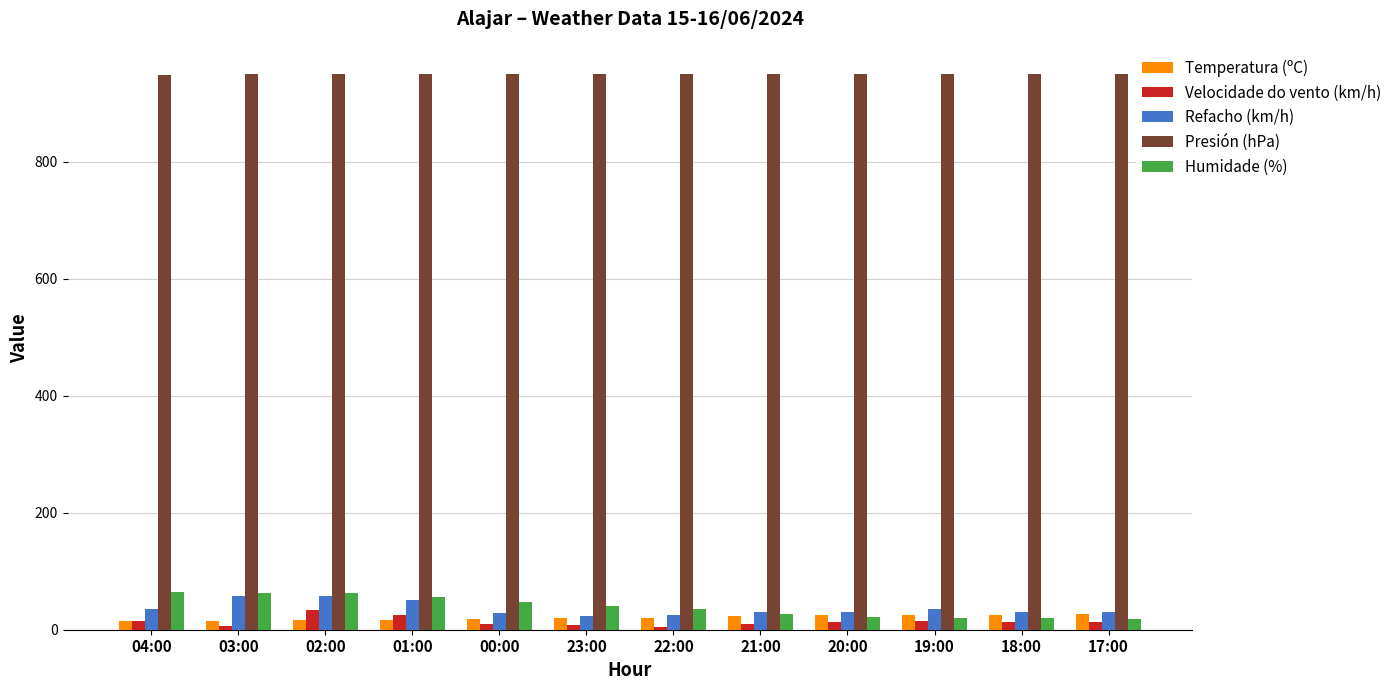

What is the value of the Temperatura (ºC) bar at the 1st from the left?

15.0